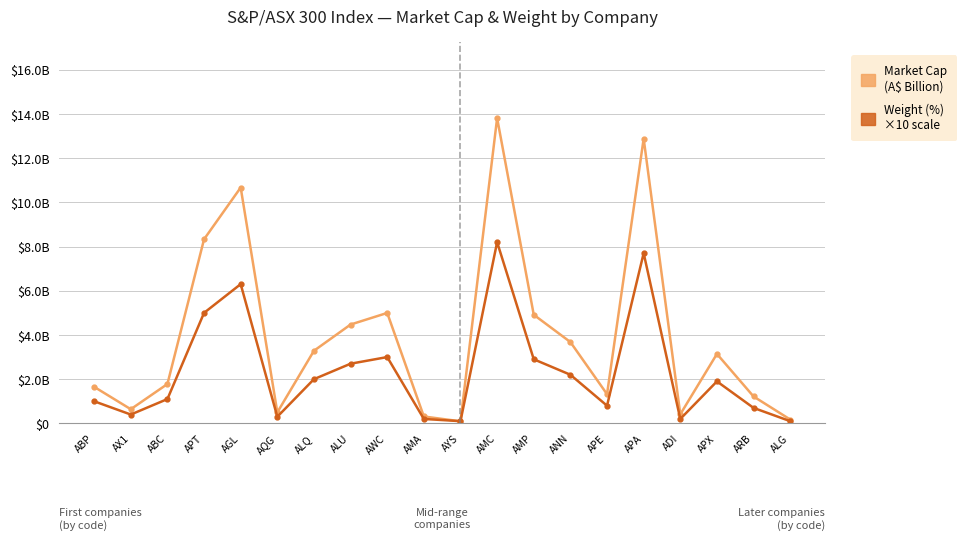

What position from the left is APE?

15